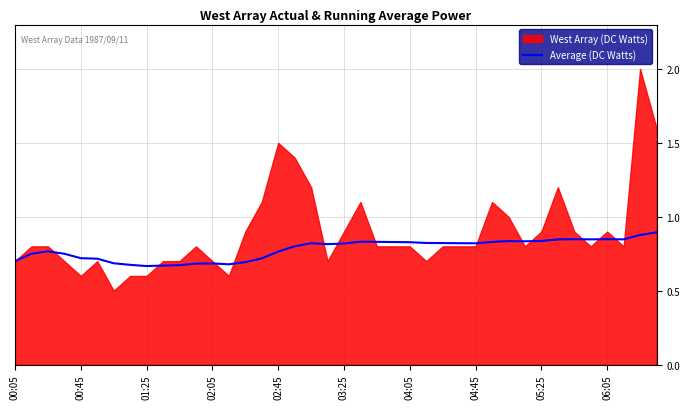

Is it true that Average (DC Watts) equals 0.7 at 00:45?

True